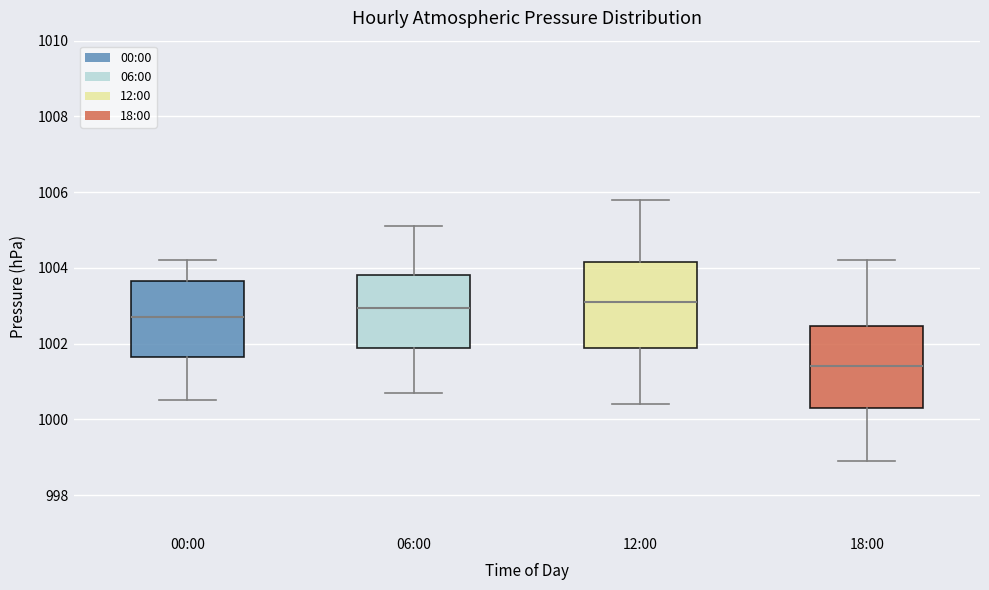

Where does the lower whisker of the box for 18:00 end on the y-axis? The values are not printed on the chart, so give them approximately, as read against the axis.

999.0